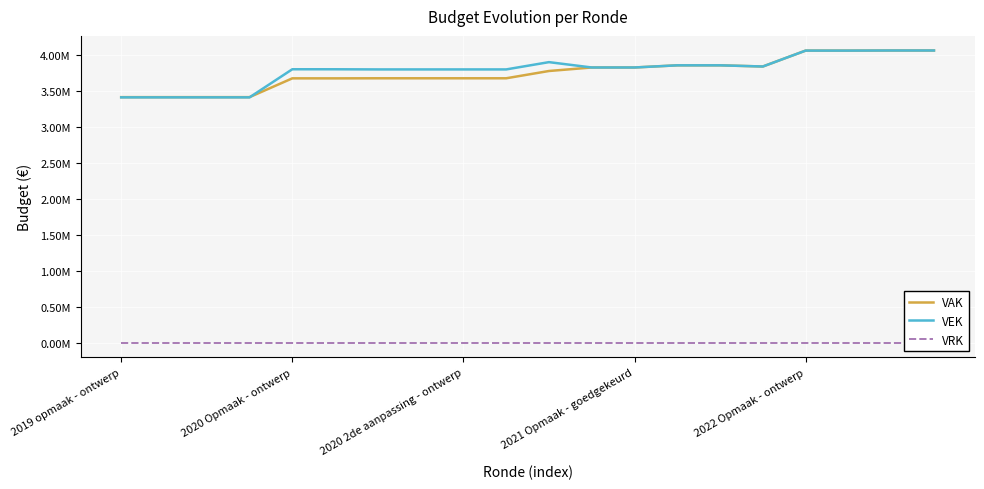

Which category has the highest value in the VEK series?

18